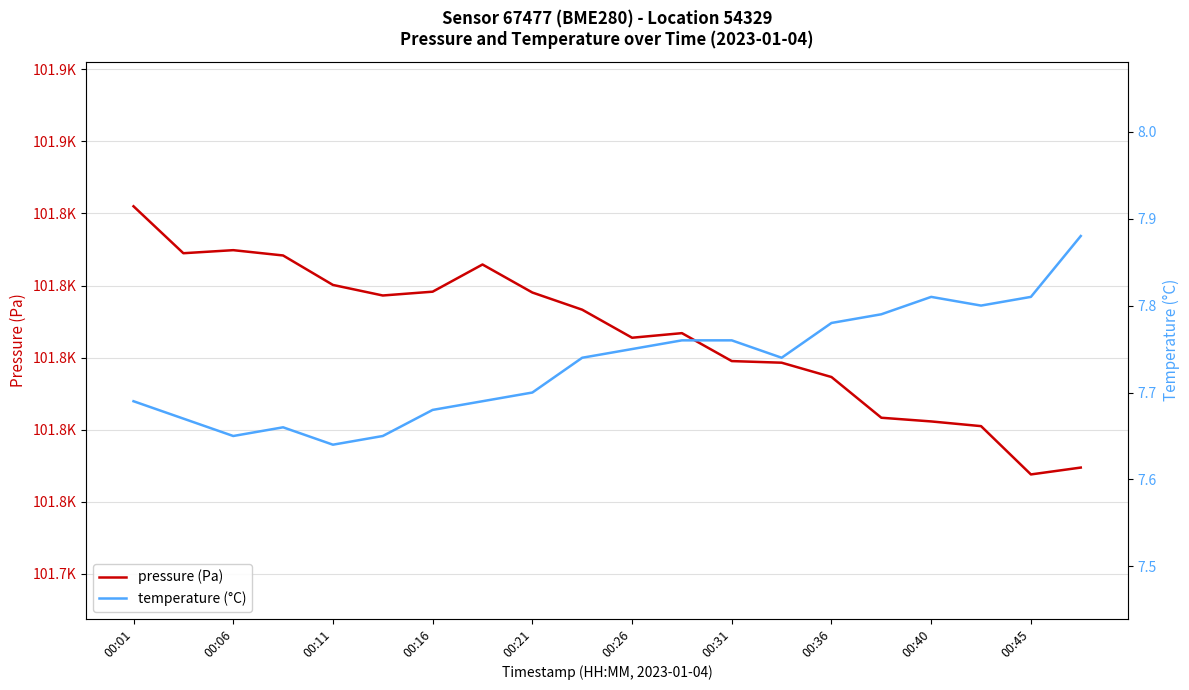

What is the difference between the maximum and minimum values in the temperature (°C) series?

0.2